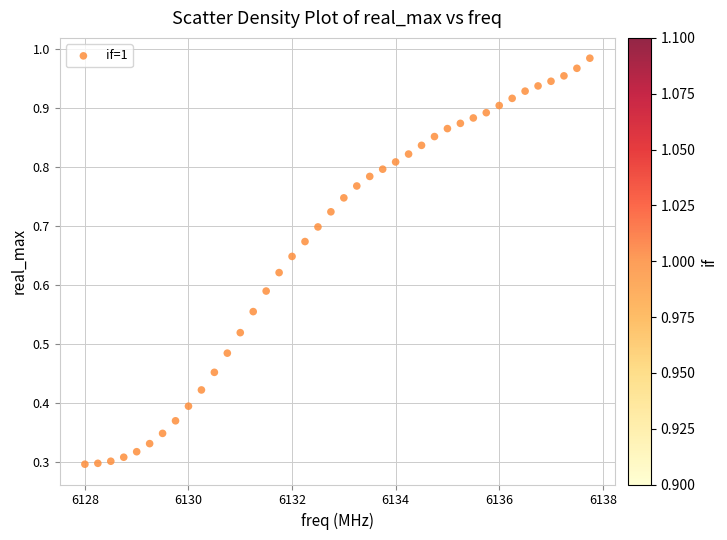

What is the range of X values (max minus min)?

9.8